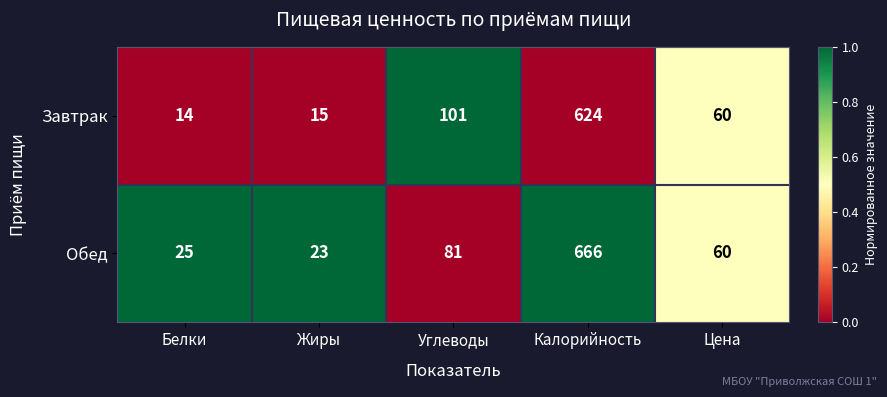

What is the difference between the maximum and second lowest values in the Обед series?

641